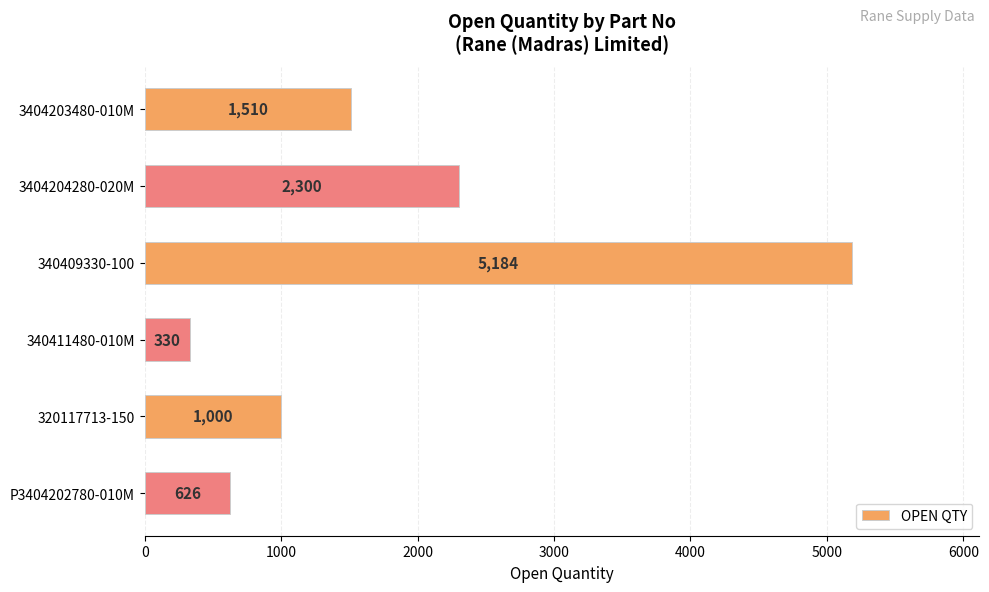

Does the chart contain any negative values?

No